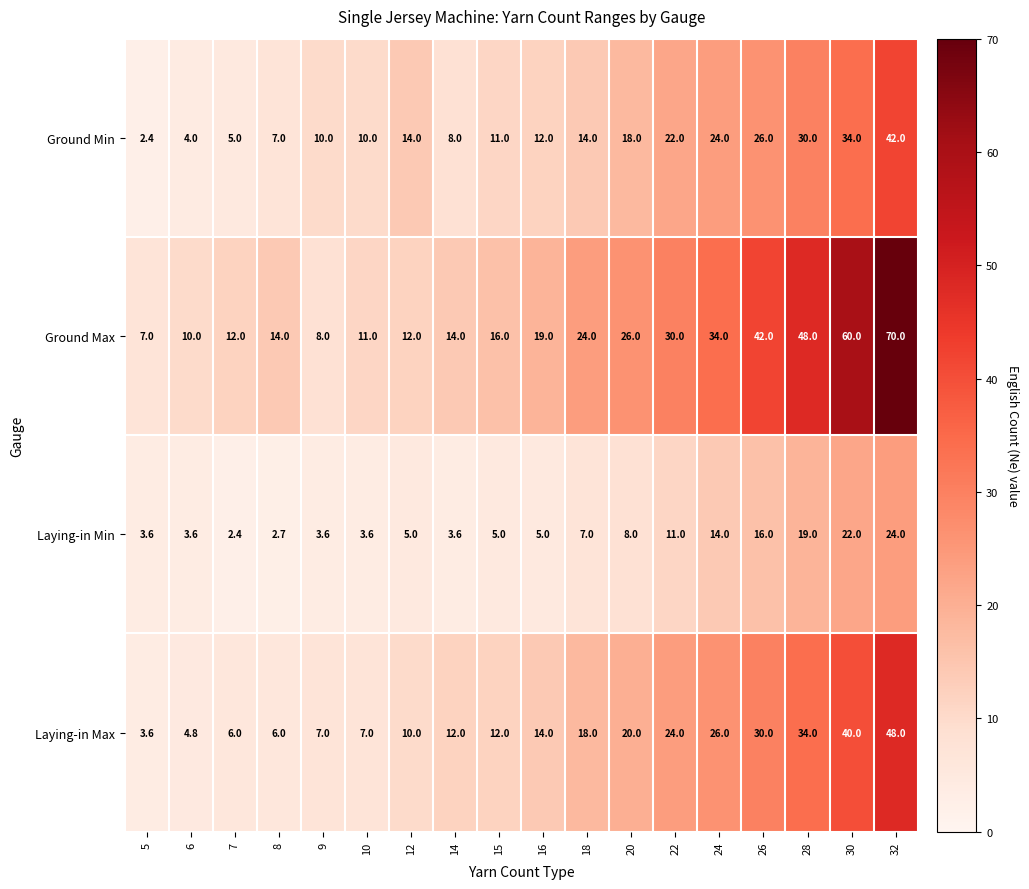

The value of Ground Min at 10 is 6.1. True or false?

False